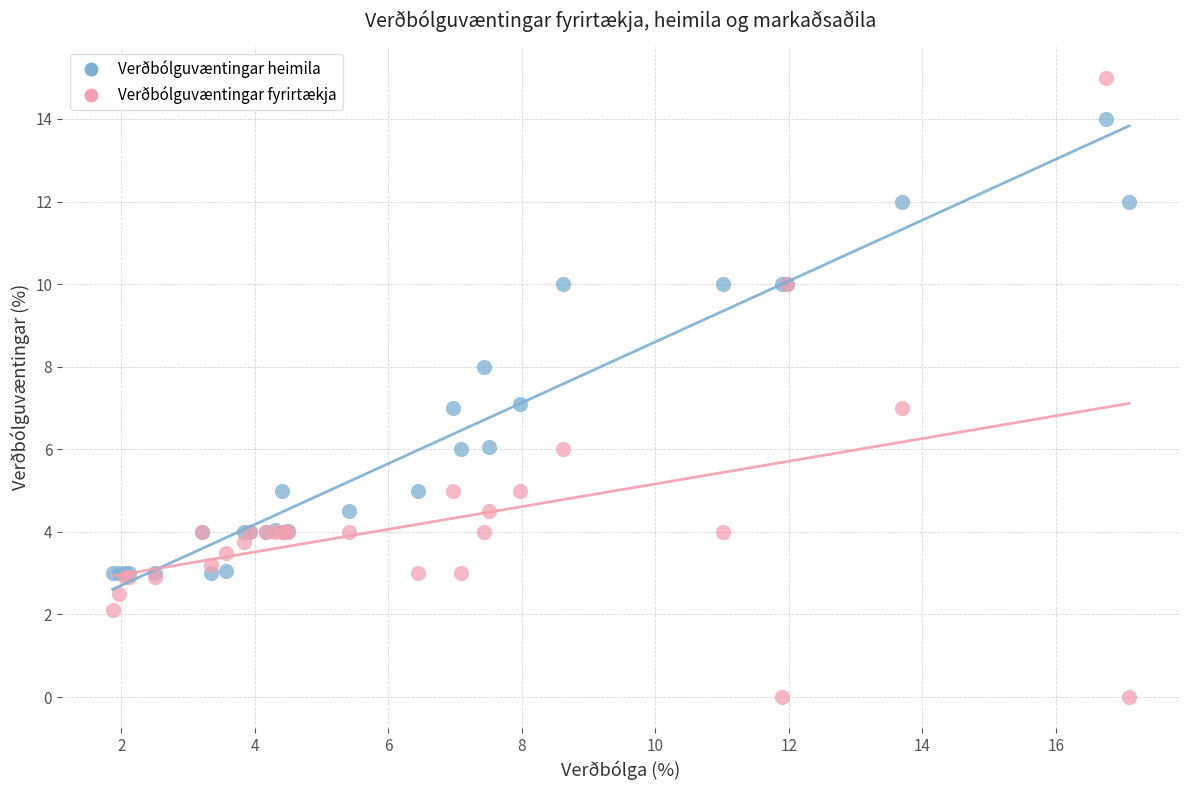

Which series contains the lowest Y value?

Verðbólguvæntingar fyrirtækja